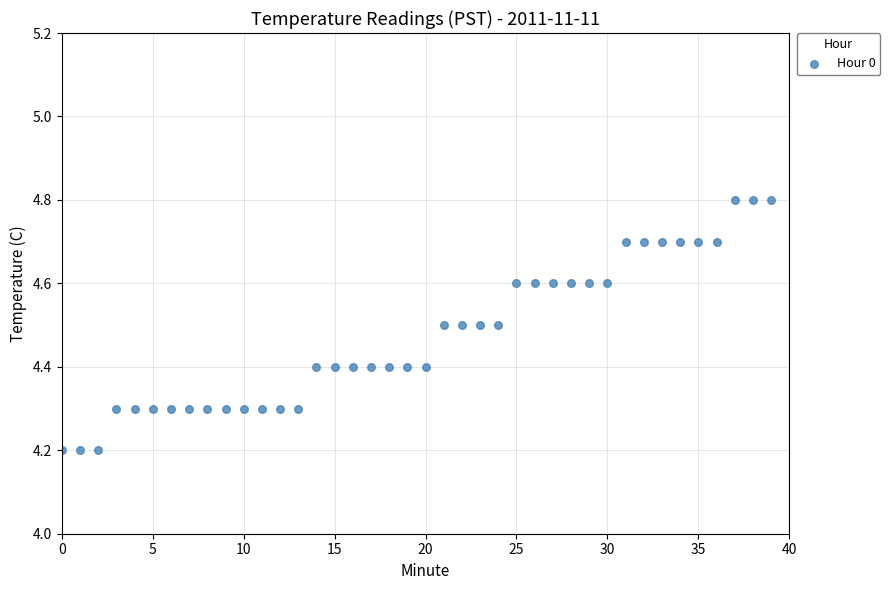

How many data points are displayed?

40